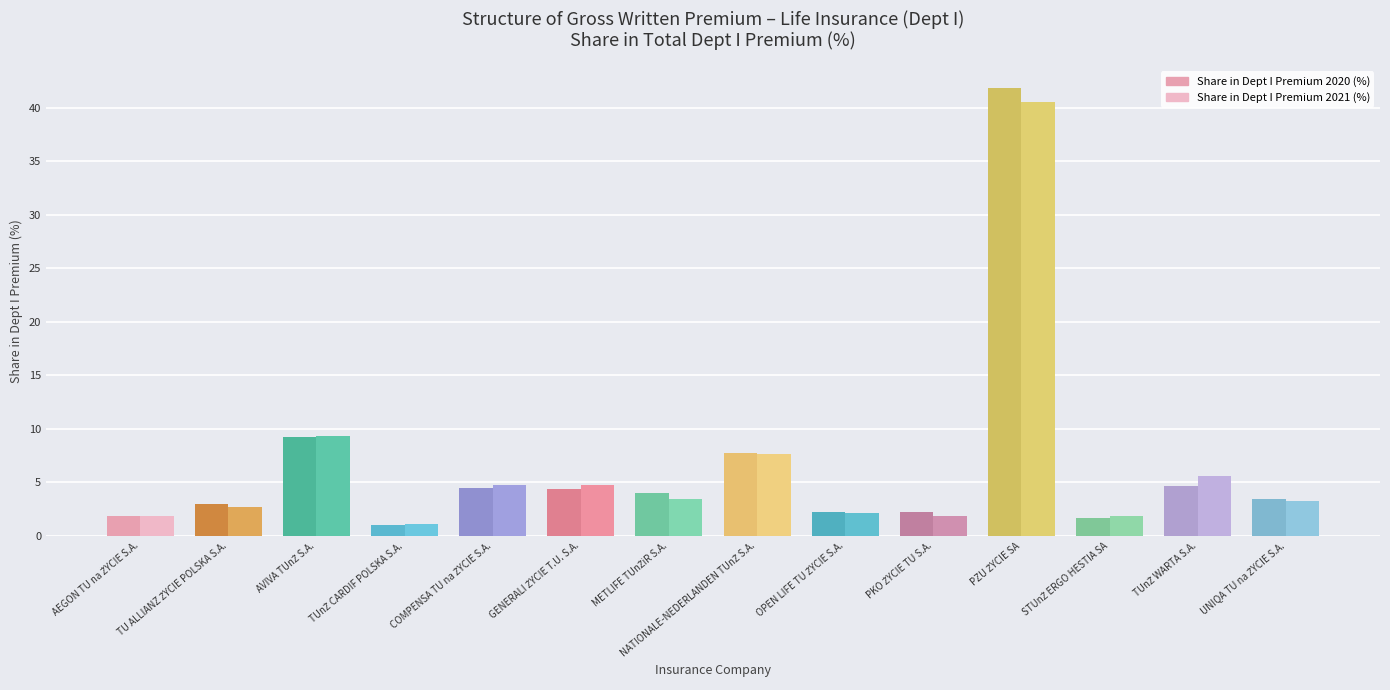

Count the number of data series in this chart.

2